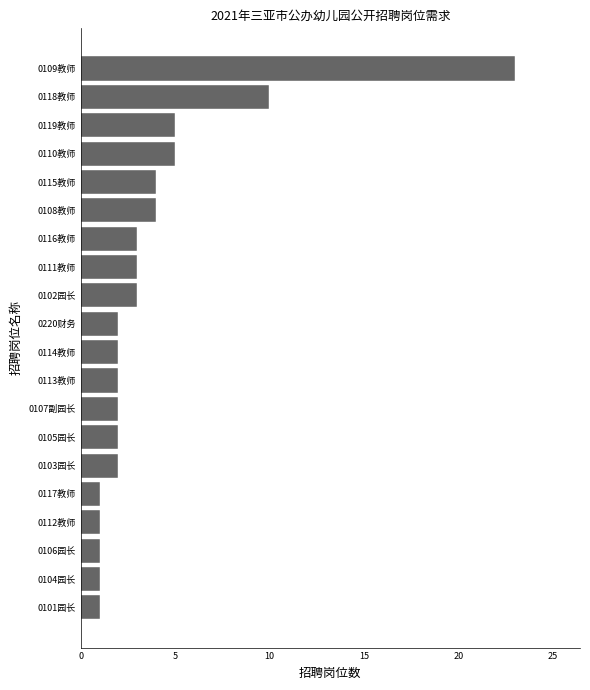

What is the sum of all values?

77